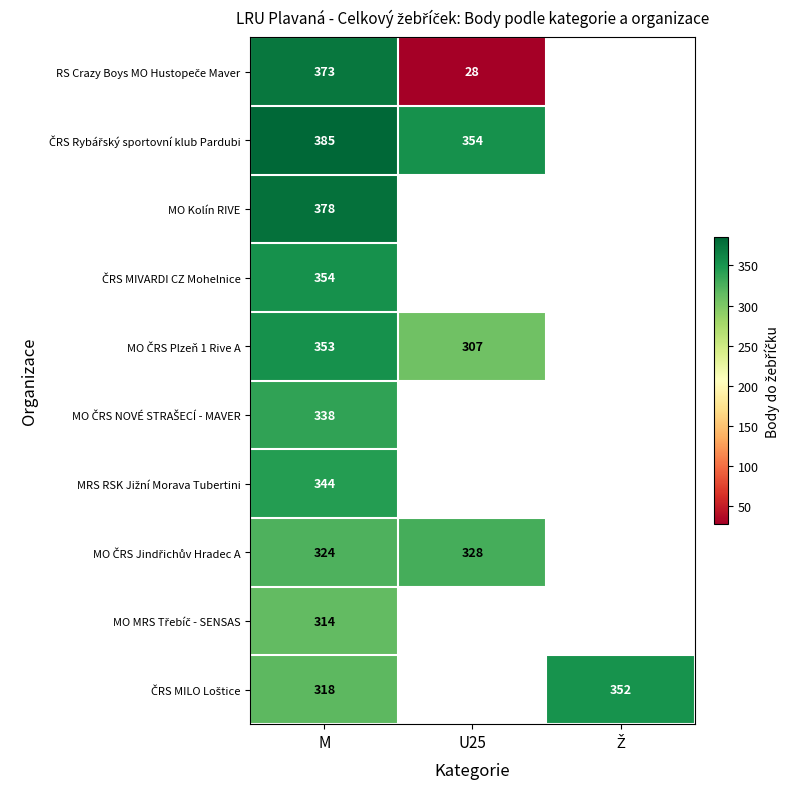

What is the minimum value for MO Kolín RIVE?

378.0